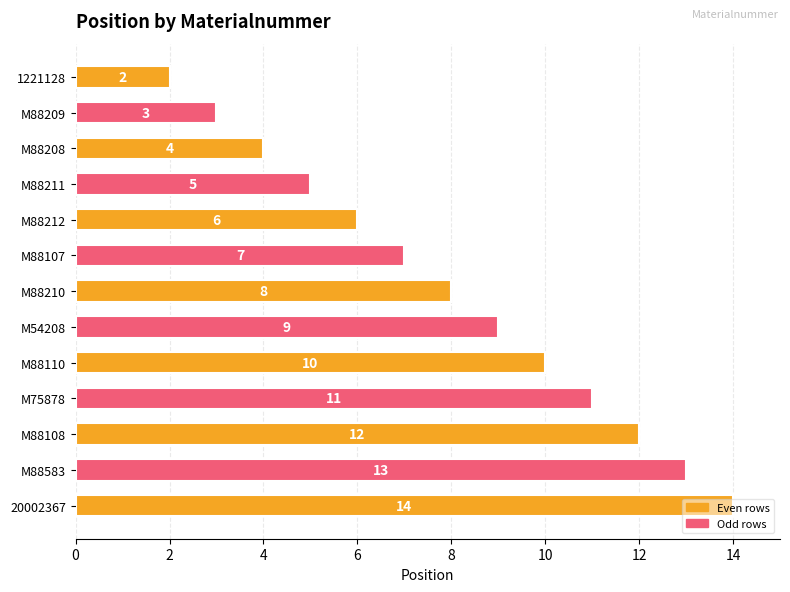

What is the sum of all values?

104